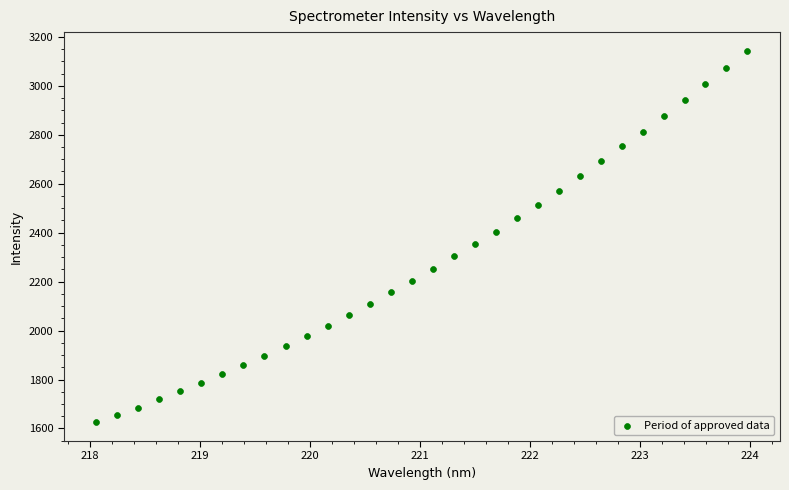

What is the range of Y values (max minus min)?

1518.8